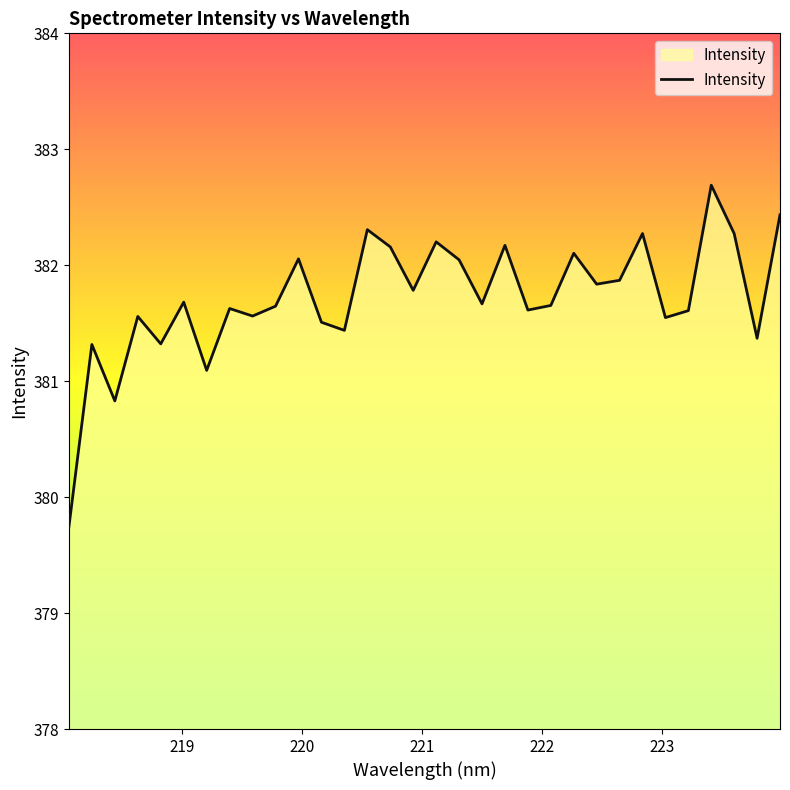

What is the difference between the maximum and minimum values?

2.9